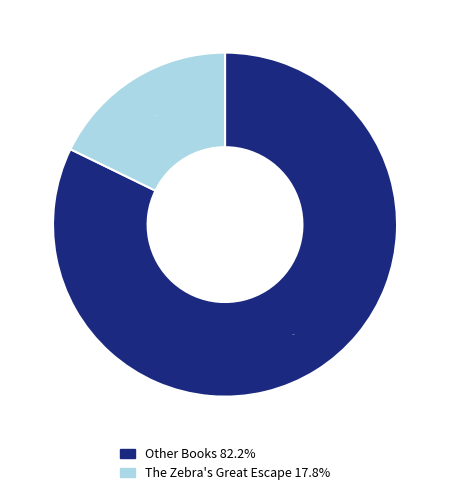

How many slices are in this pie chart?

2